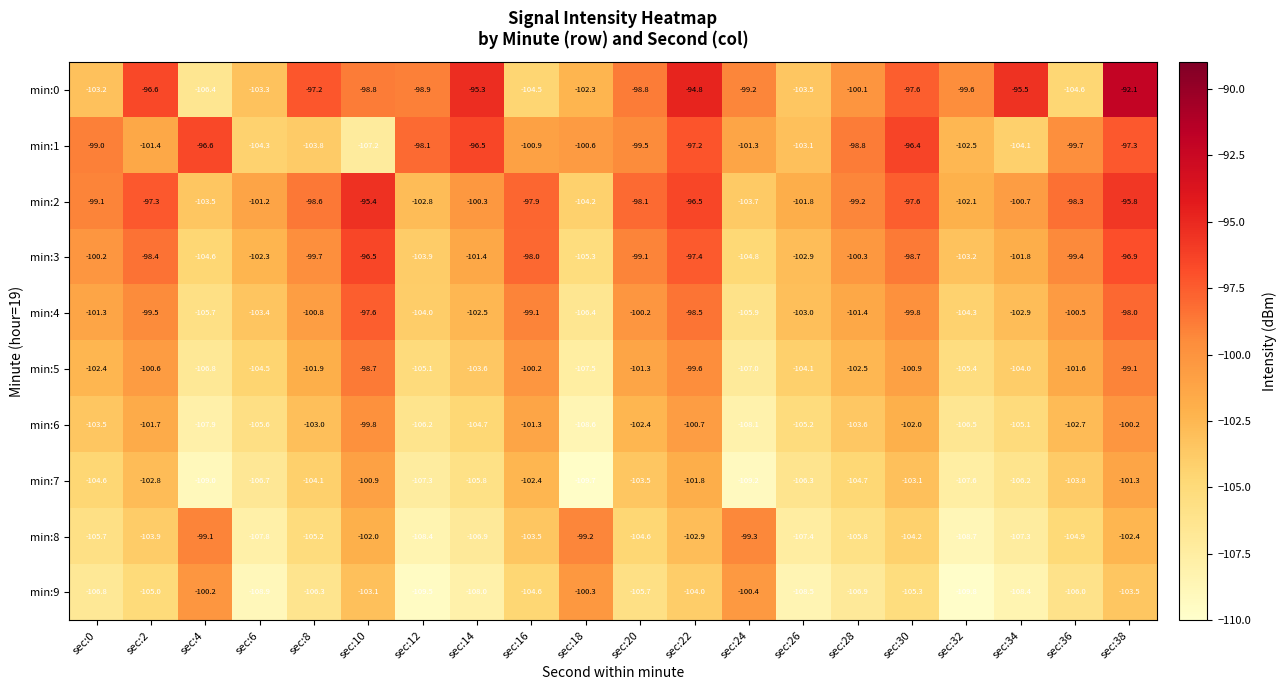

Which label corresponds to the largest value in the chart?

sec:38